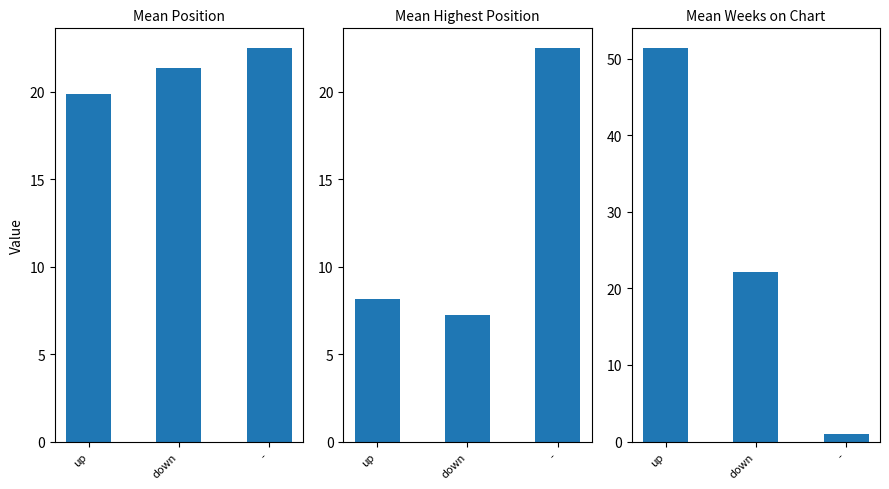

True or false: Mean Position has a value of 13.4 at down.

False